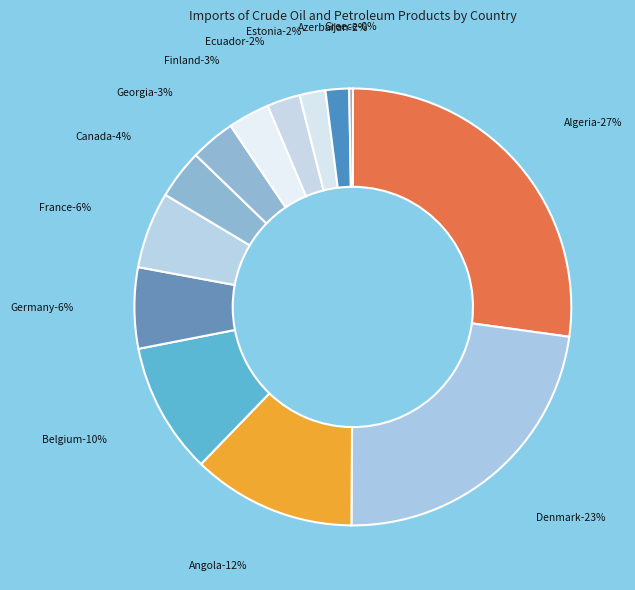

The Estonia slice represents 2% of the pie. True or false?

True